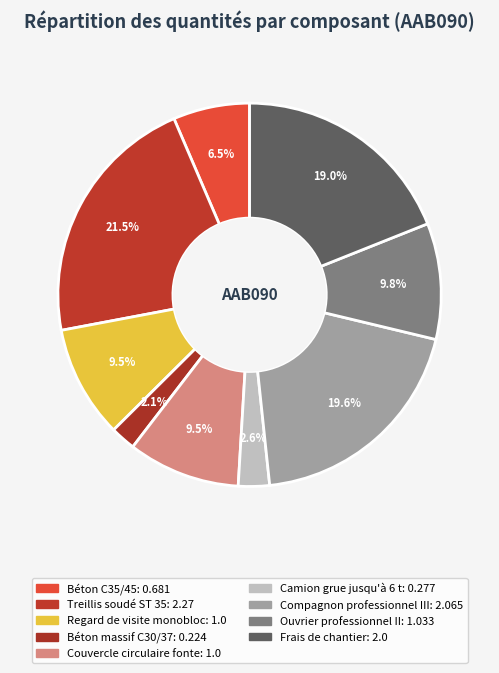

Is it true that Frais de chantier is 8% of the pie?

False